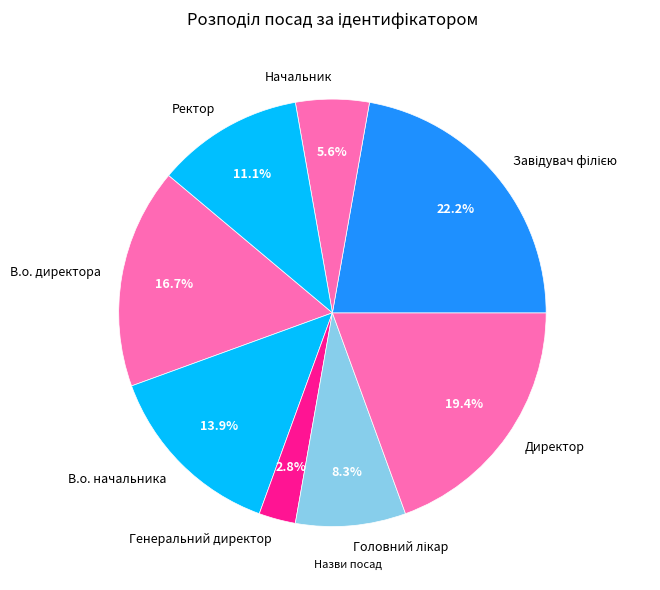

Is there any slice that represents more than half of the pie?

No